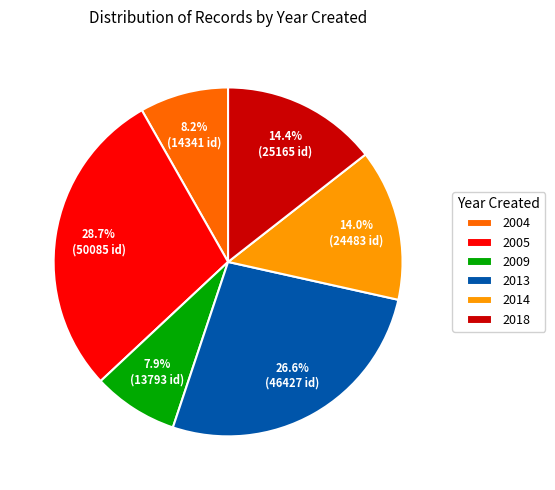

Between 2005 and 2018, which is larger?

2005